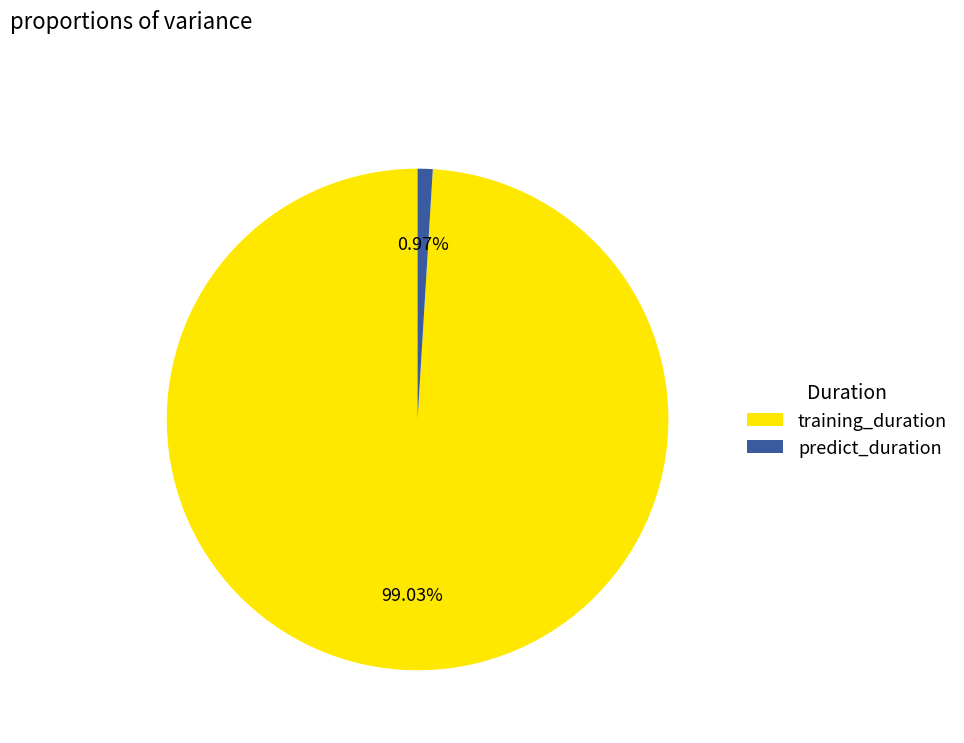

True or false: training_duration accounts for 88% of the total.

False